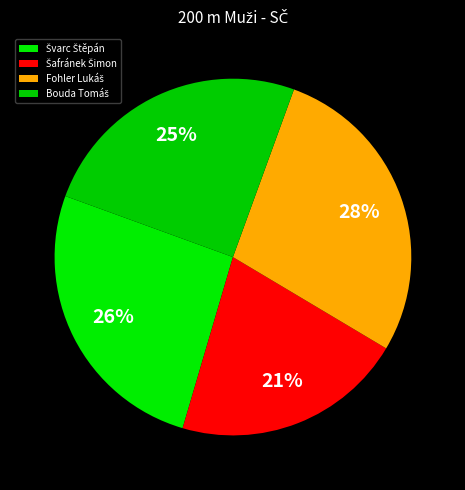

How many slices are in this pie chart?

4